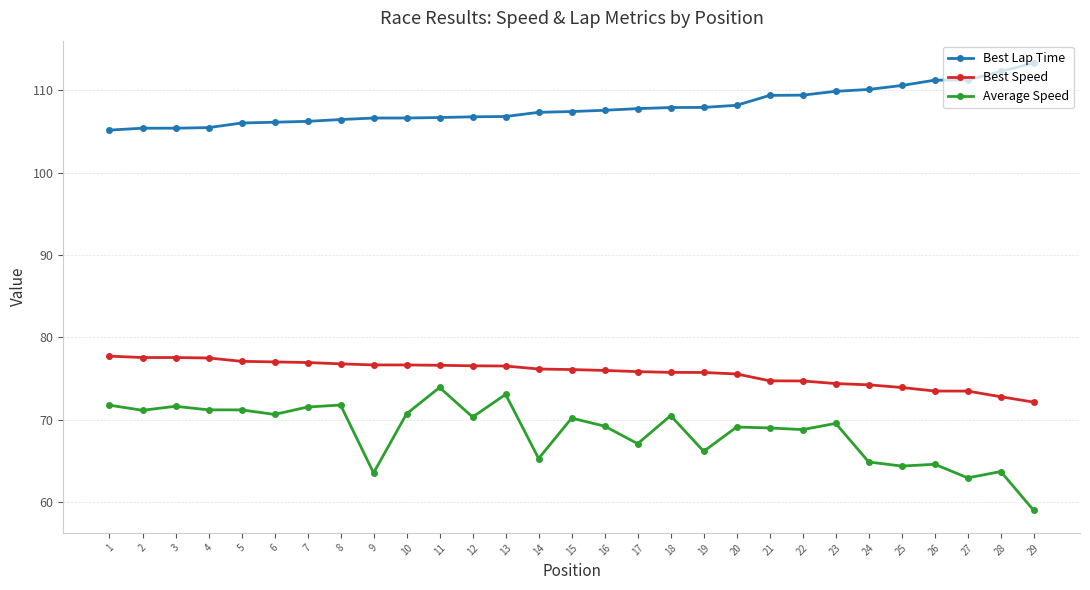

Read the Average Speed value at 14.

65.3